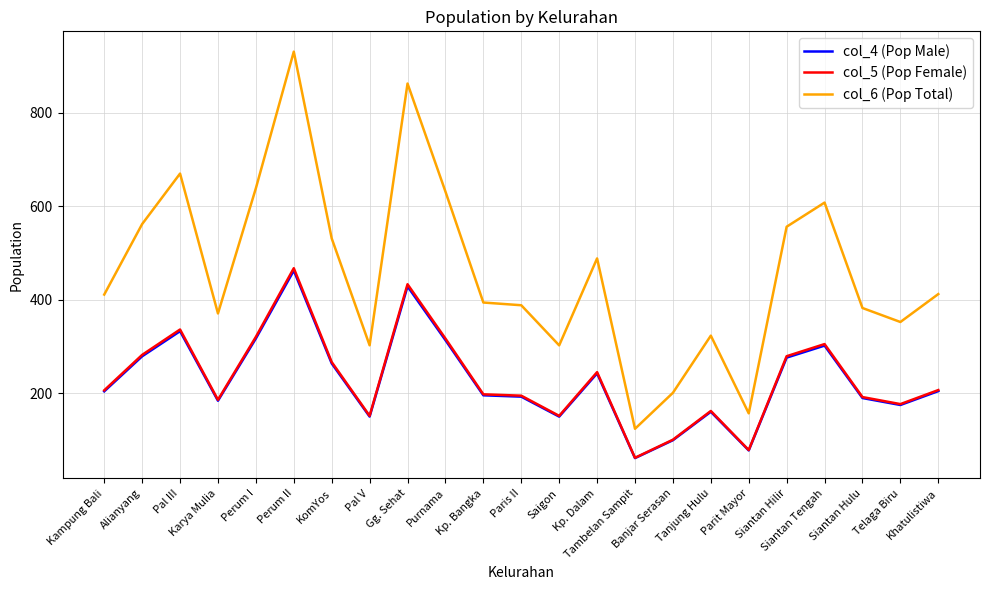

What is the smallest value displayed?

61.9